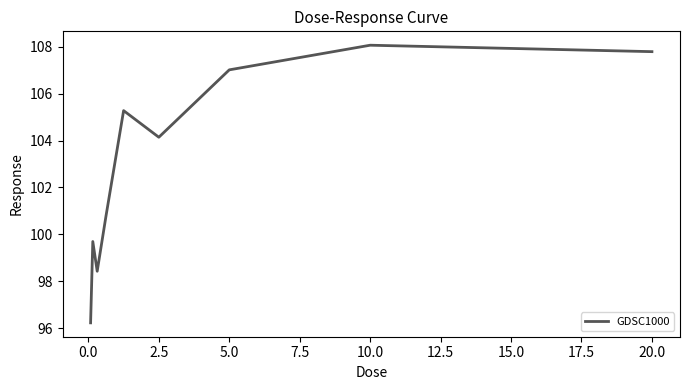

What is the sum of all values?

927.4